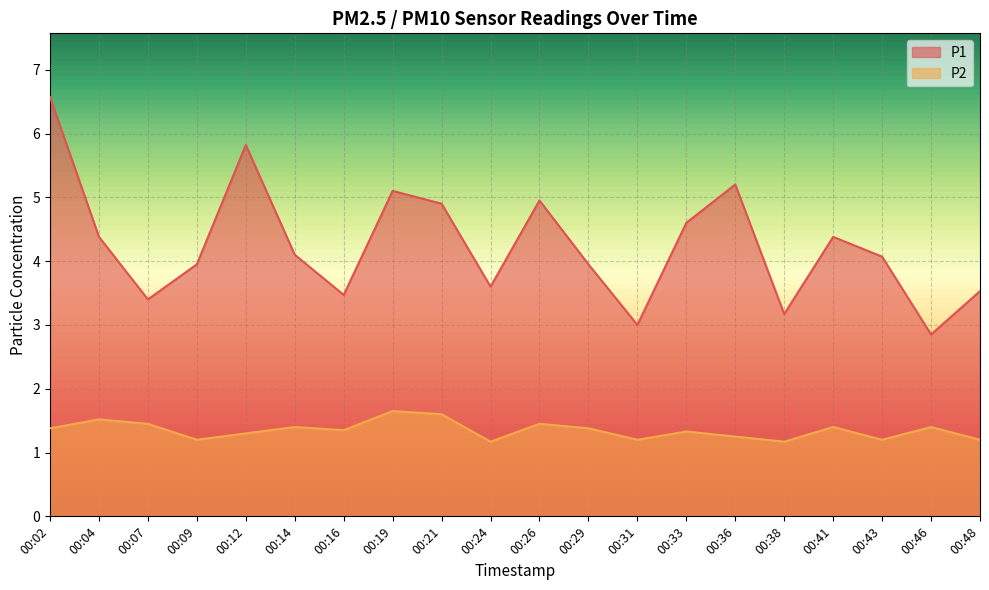

Between 00:09 and 00:21, which is larger?

00:21